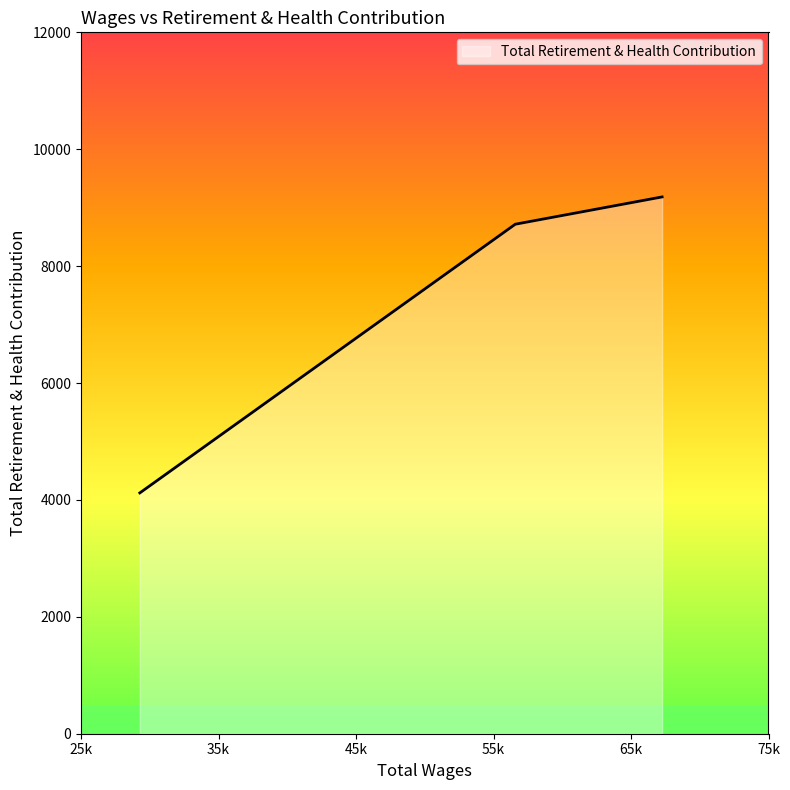

What is the minimum value shown in the chart?

4120